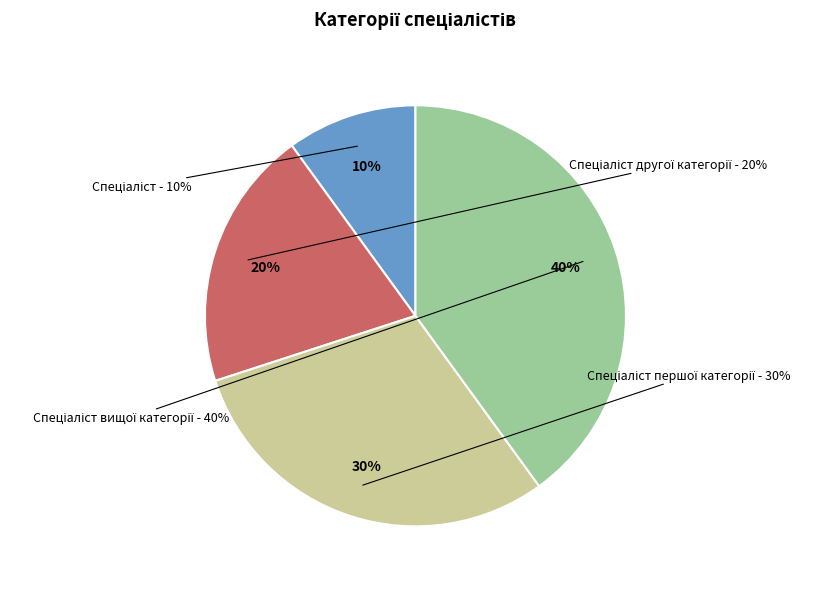

Combined, what portion of the pie is Спеціаліст вищої категорії and Спеціаліст першої категорії?

70.0%